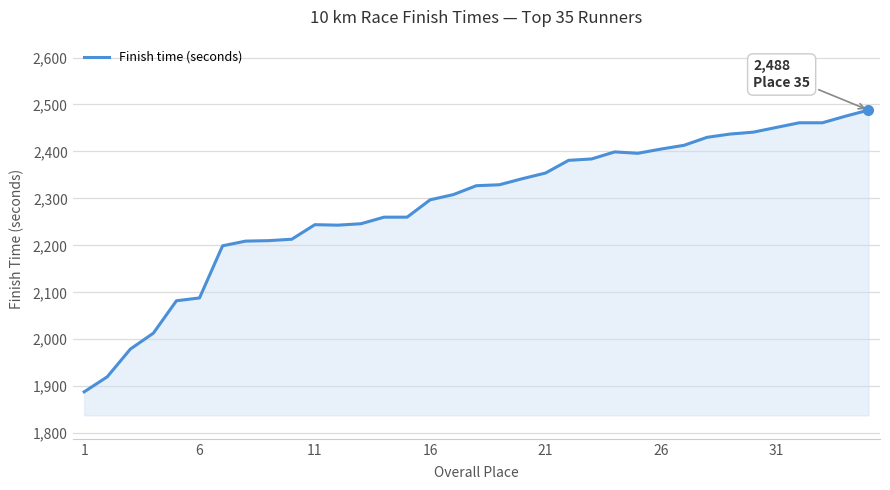

What is the greatest value displayed?

2488